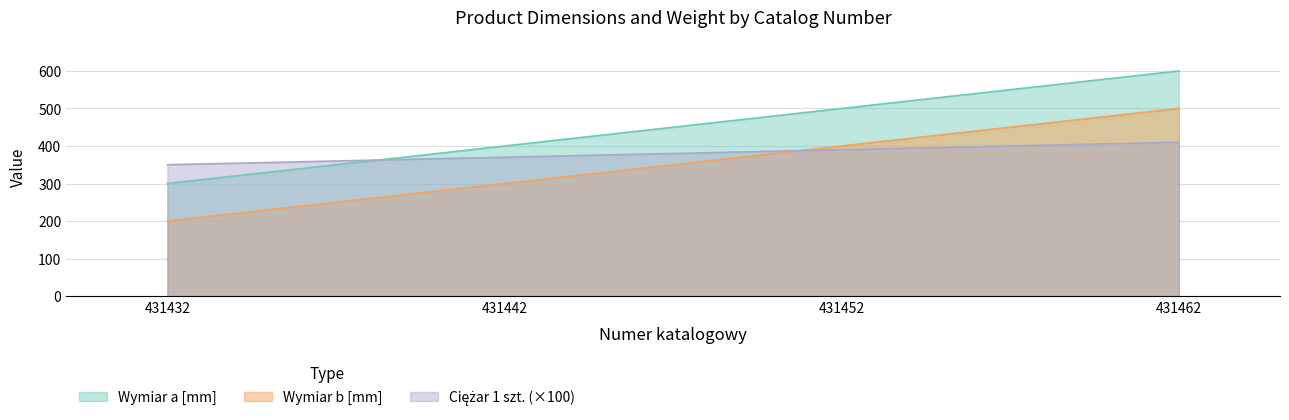

Is it true that Wymiar b [mm] equals 500.0 at 431462?

True